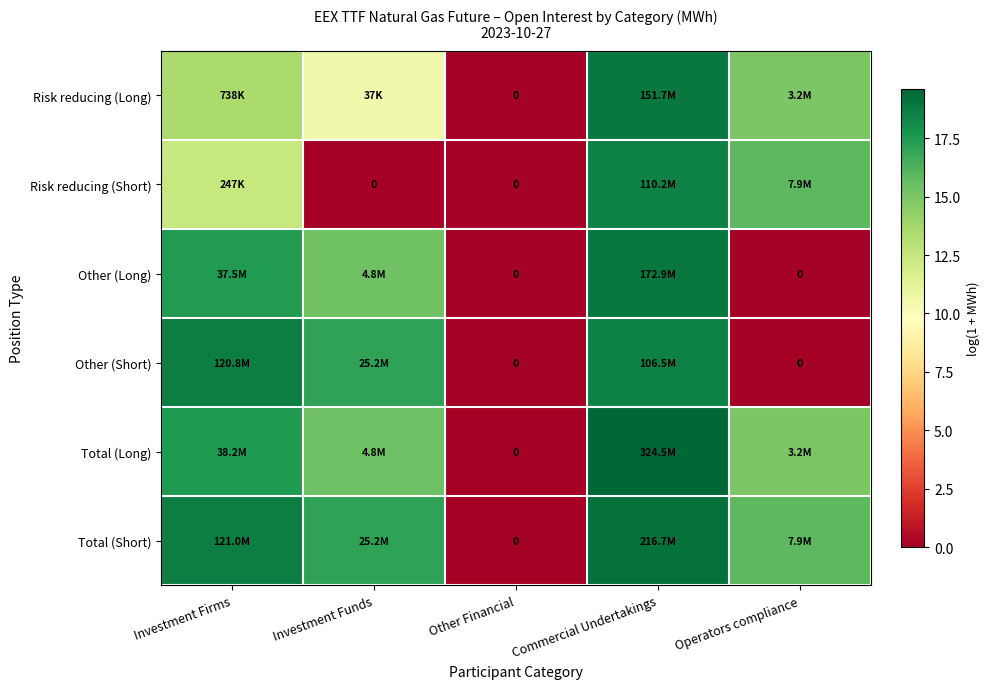

Which series has the largest range (max minus min)?

Total (Long)